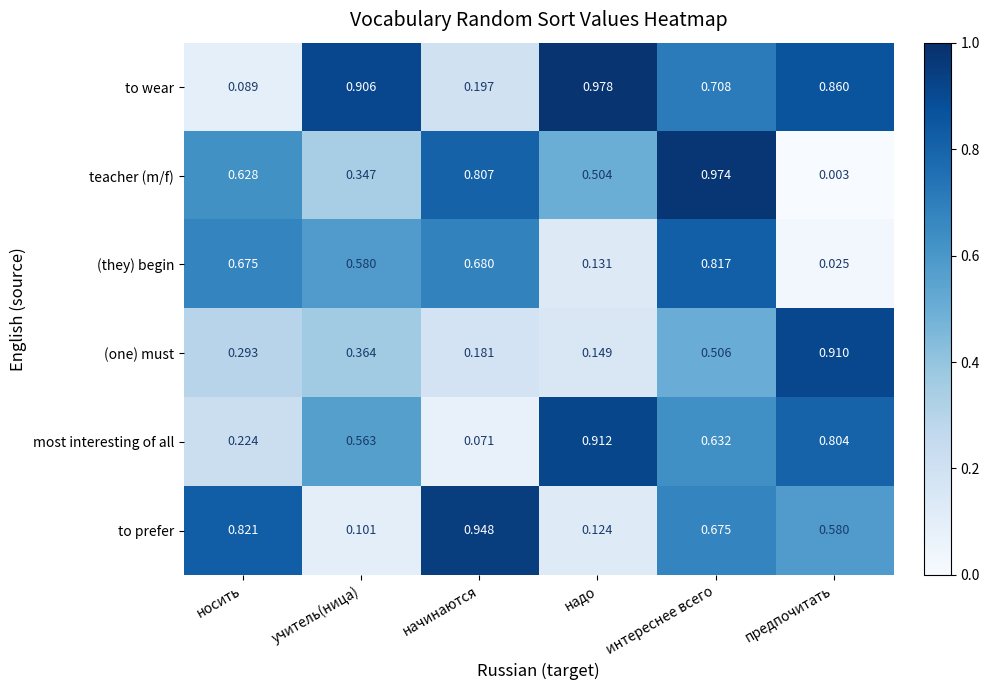

Which category has the highest value in the most interesting of all series?

надо